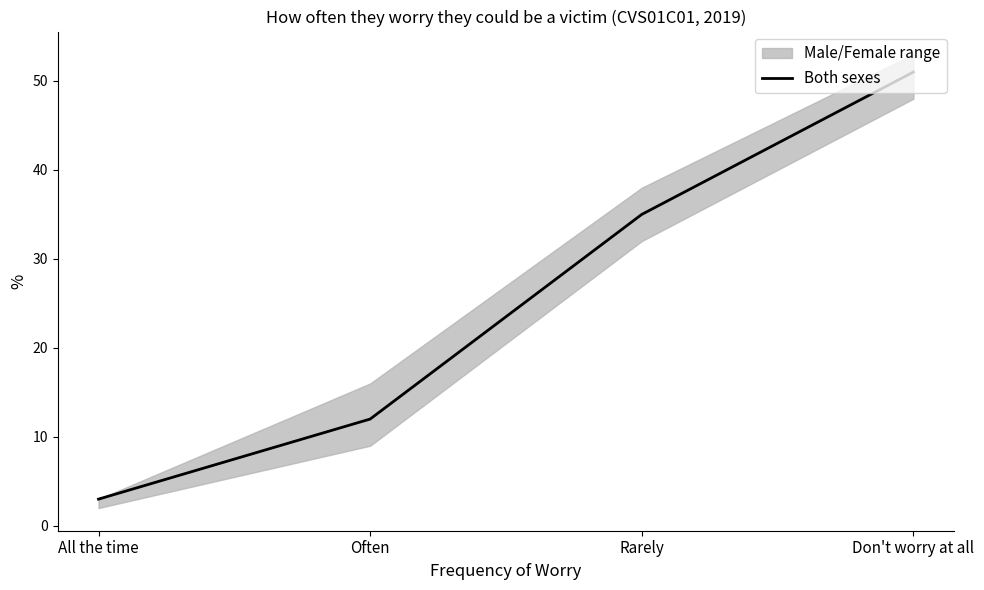

The value at Rarely is 35. True or false?

True